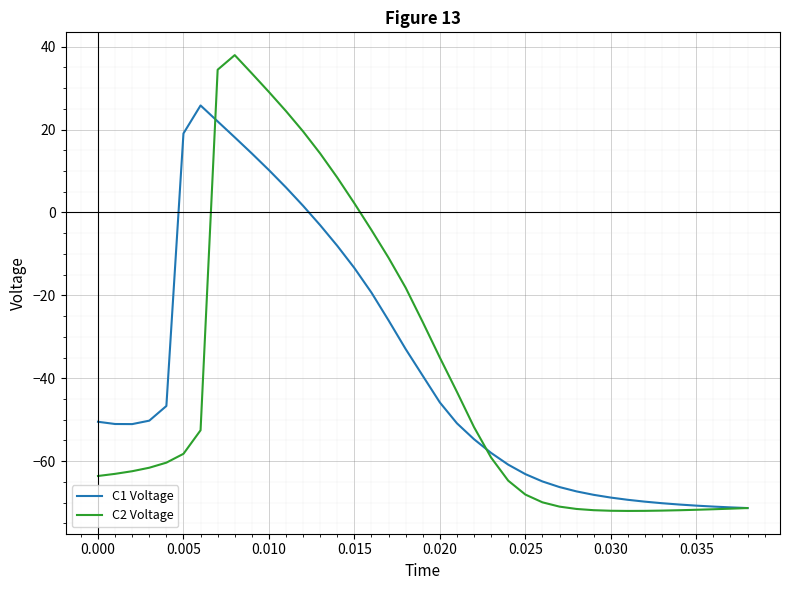

List the series in order of their peak value, highest first.

C2 Voltage, C1 Voltage